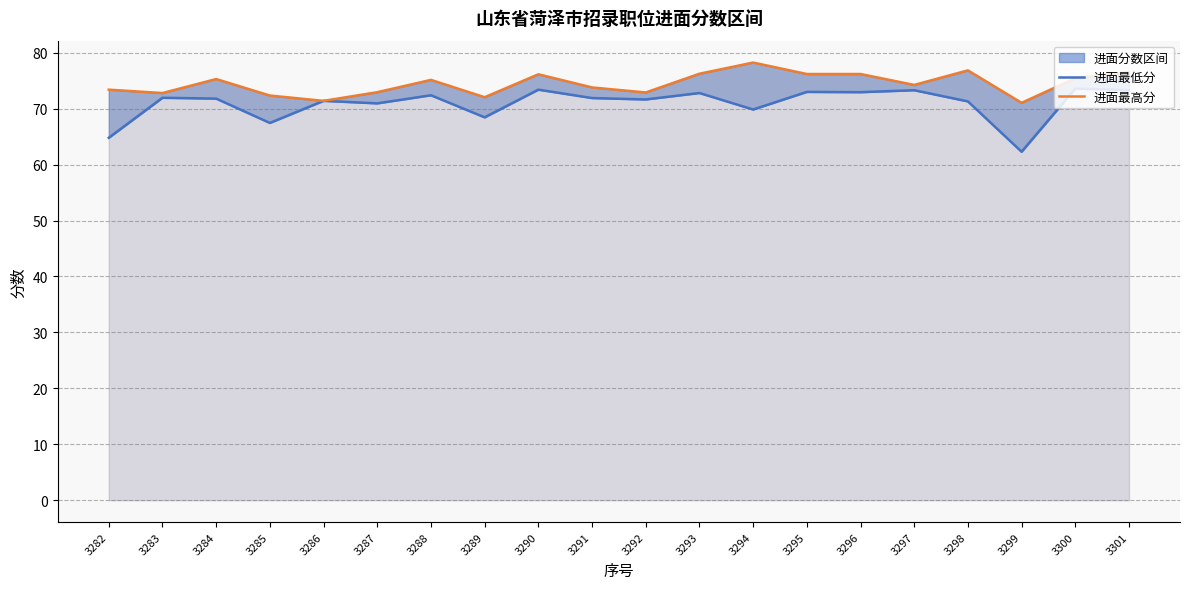

True or false: 进面最高分 and 进面最低分 intersect in this chart.

False